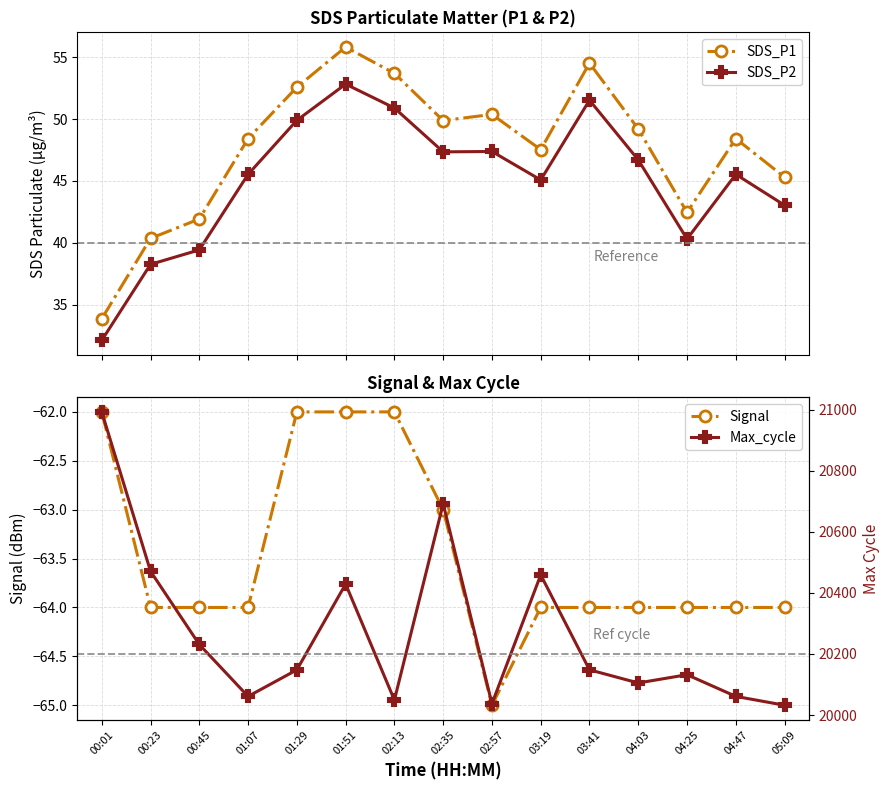

What value does the SDS_P1 series have at 01:51?

55.8